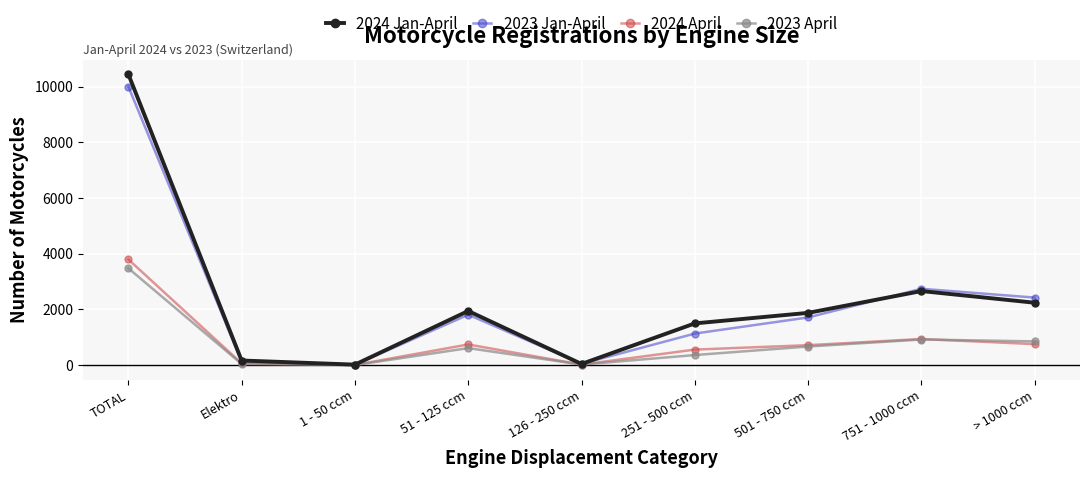

Between Elektro and 251 - 500 ccm, which series saw the biggest shift?

2024 Jan-April